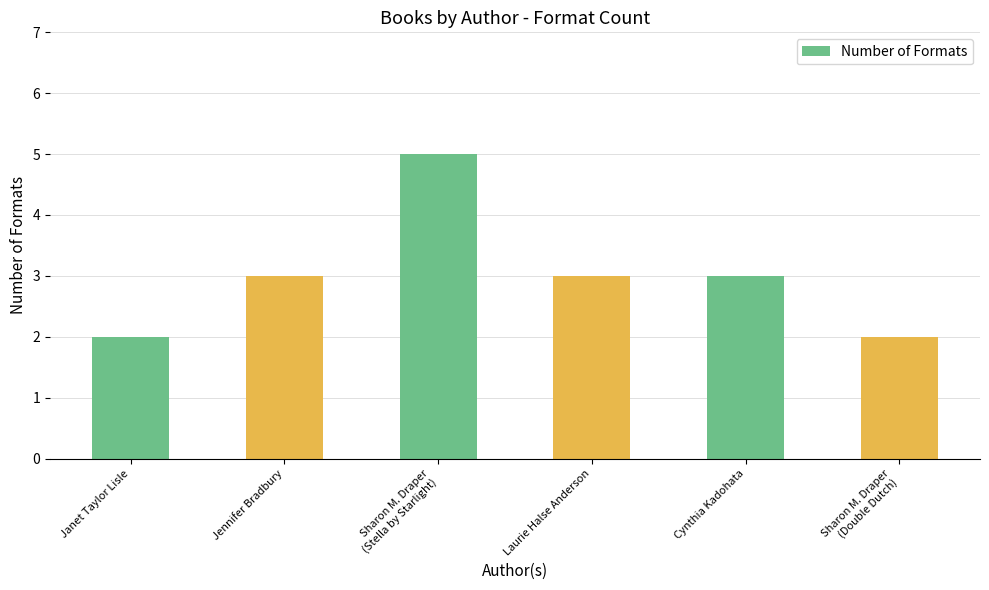

What is the approximate value at Cynthia Kadohata?

3